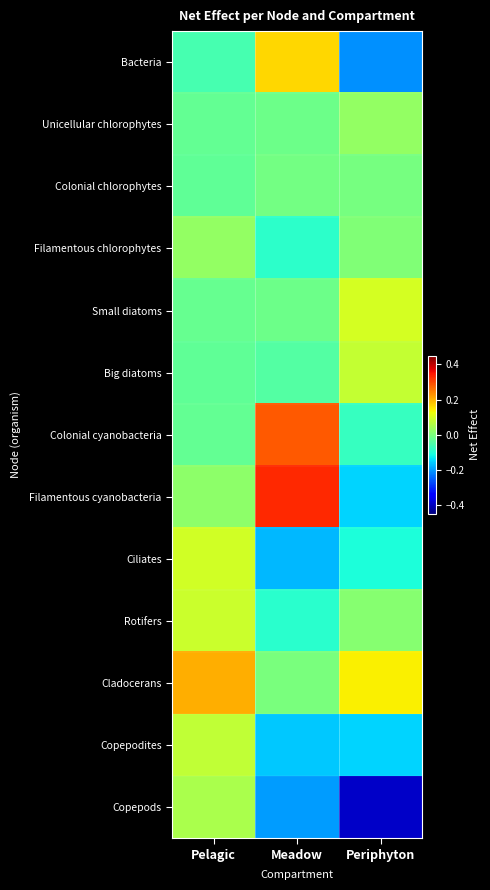

What is the minimum value shown in the chart?

-0.4